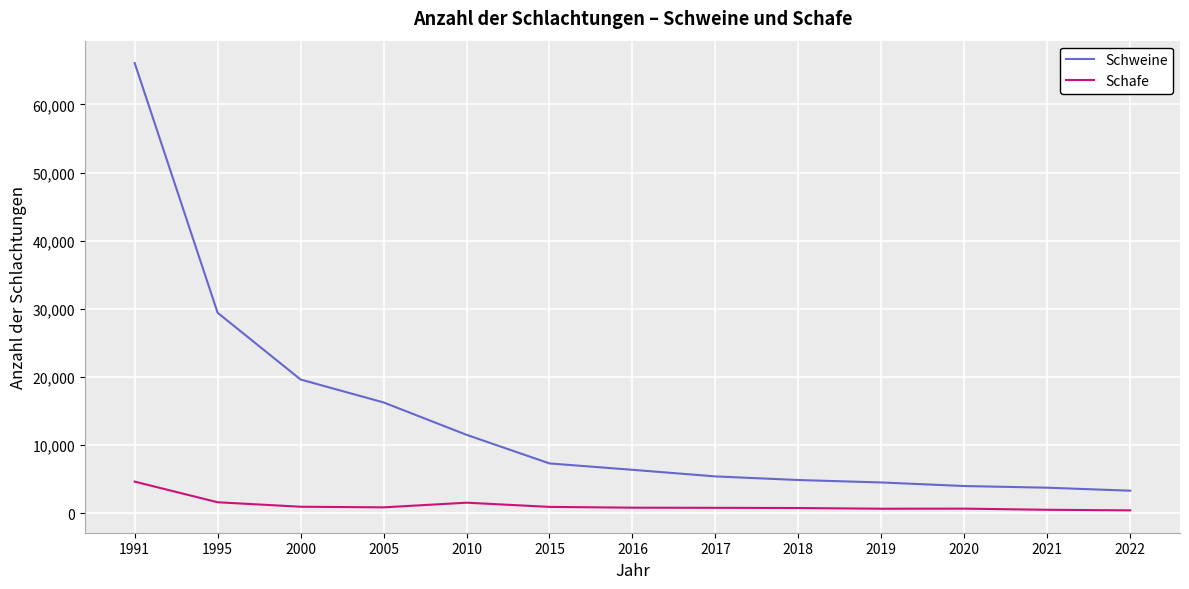

List the series in order of their peak value, highest first.

Schweine, Schafe